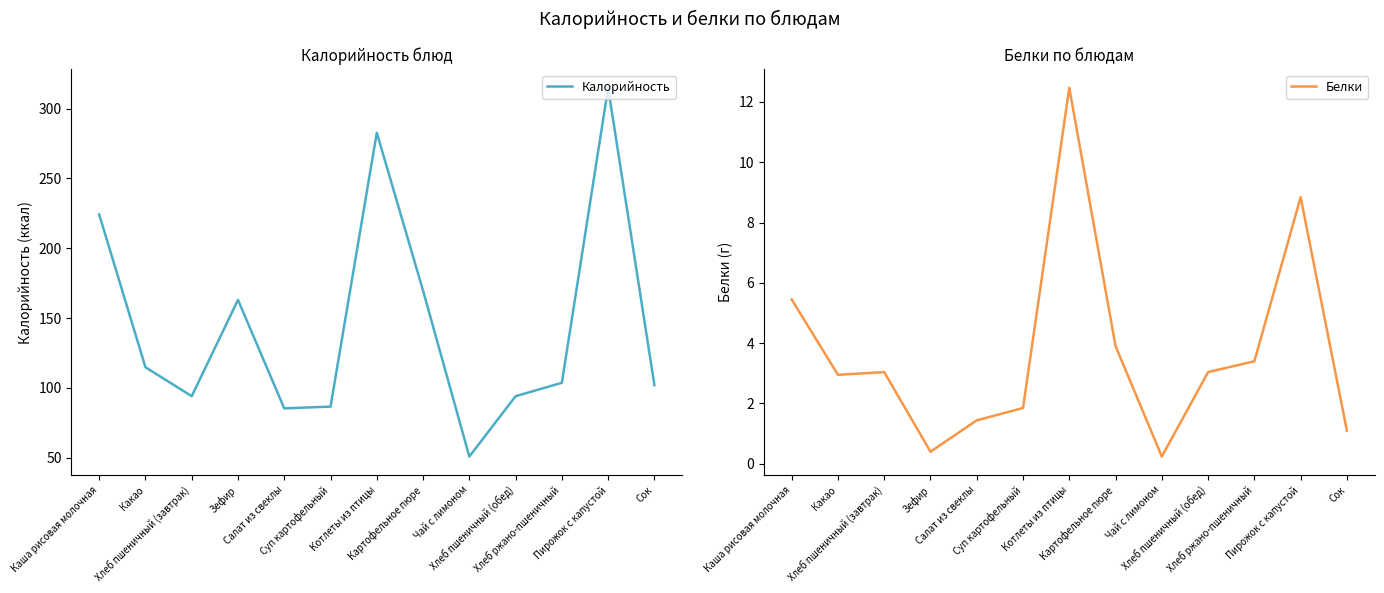

What value does the Калорийность series have at Зефир?

163.0